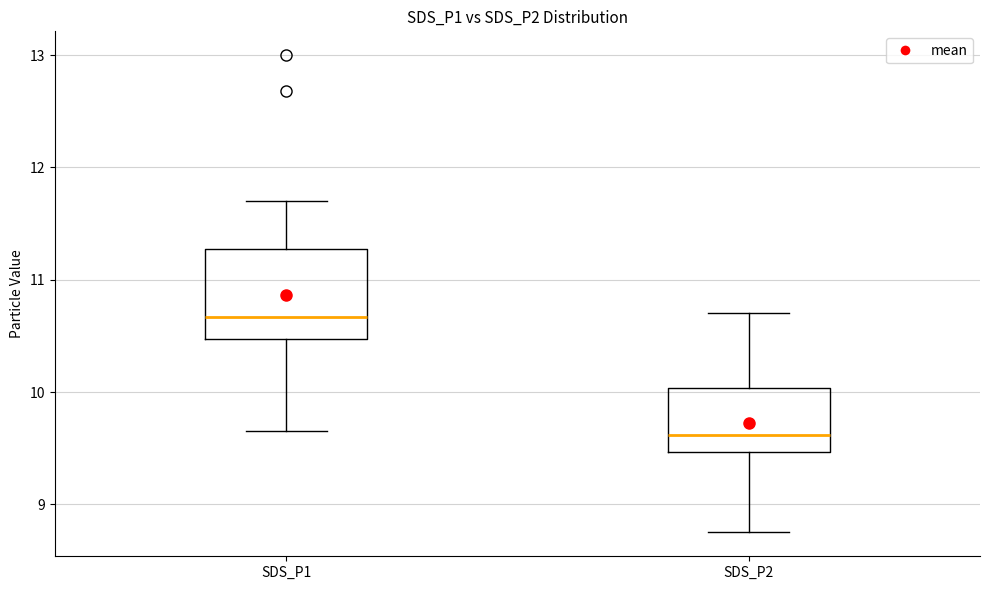

Comparing the boxes themselves (not the whiskers), which one is the tallest?

SDS_P1